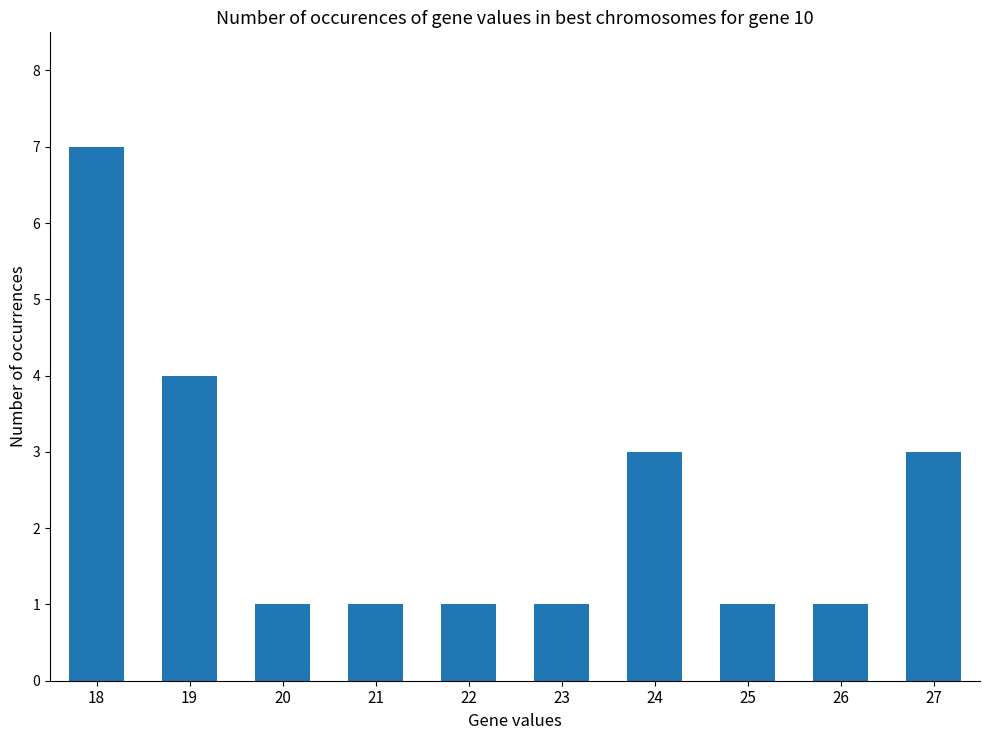

What is the change in value from 18 to 24?

-4